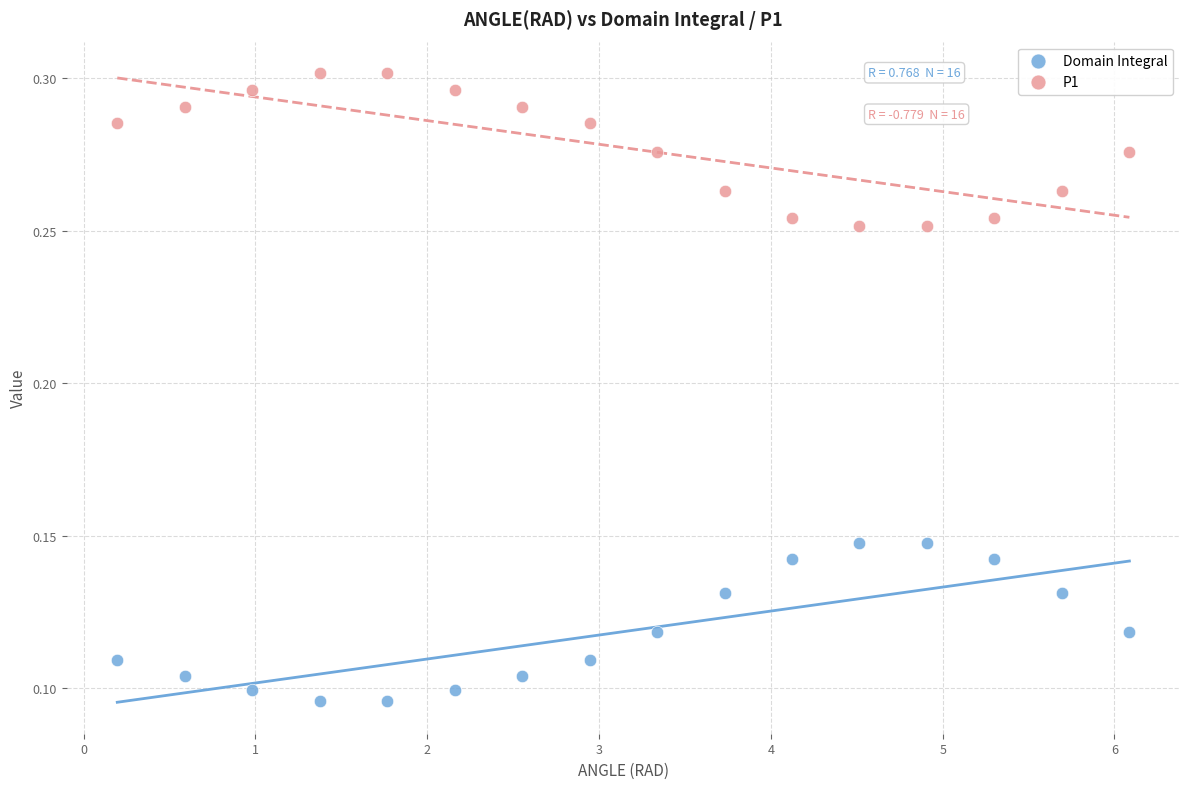

Across all data points, what is the range of X values (max minus min)?

5.9